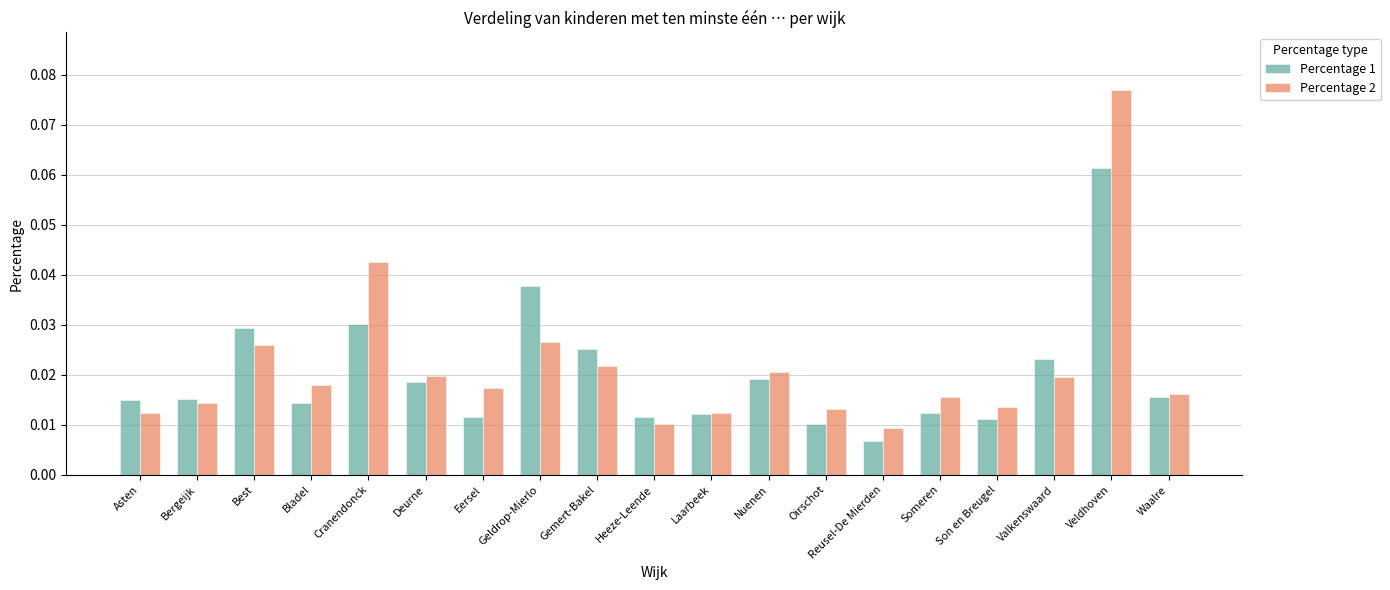

Rank the series at Eersel from highest to lowest value.

Percentage 2, Percentage 1